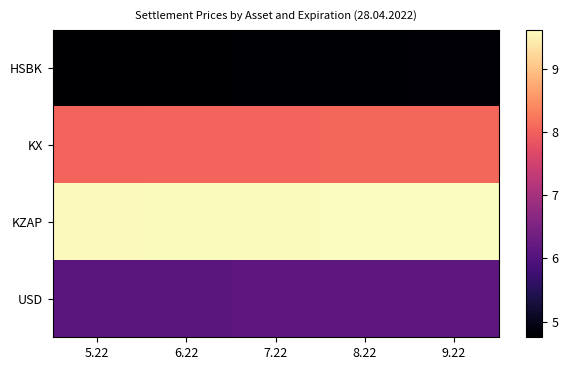

Which series has the largest range (max minus min)?

HSBK